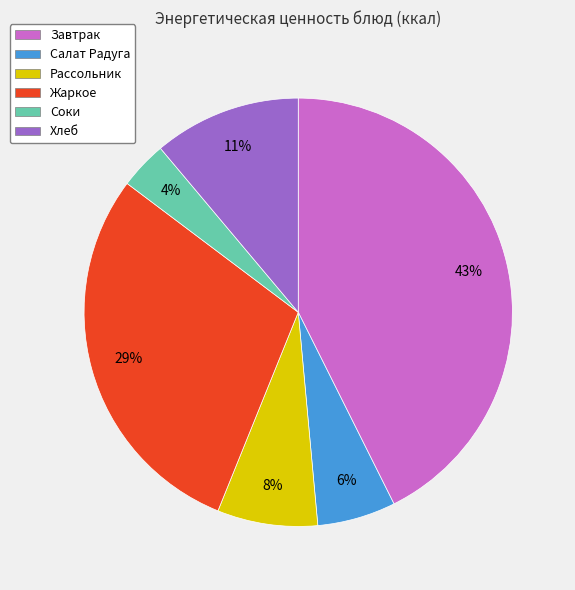

How many segments does this pie chart have?

6